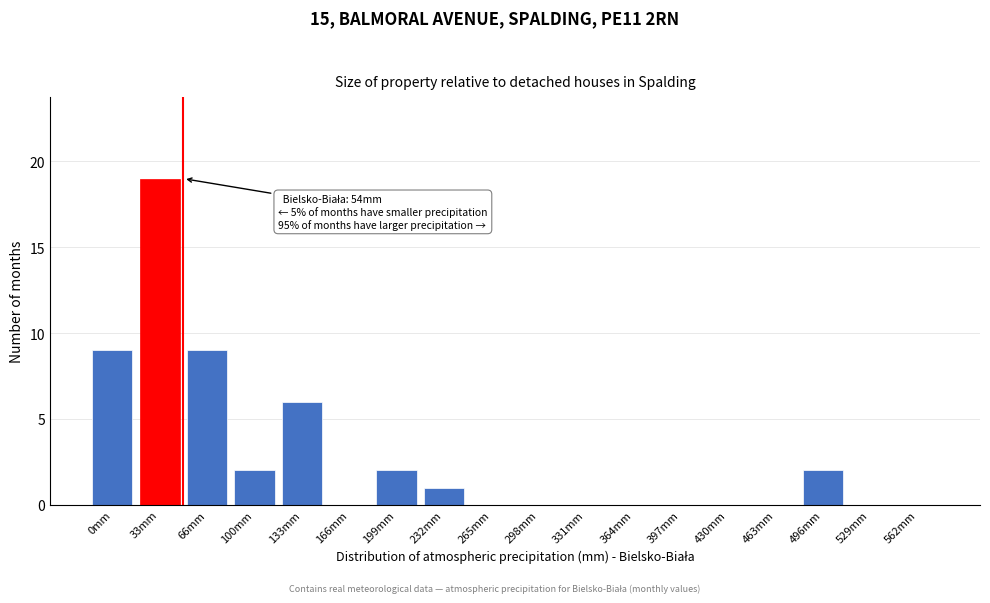

Reading left to right, what are all the values shown in this chart?

0mm=9	33mm=19	66mm=9	100mm=2	133mm=6	166mm=0	199mm=2	232mm=1	265mm=0	298mm=0	331mm=0	364mm=0	397mm=0	430mm=0	463mm=0	496mm=2	529mm=0	562mm=0